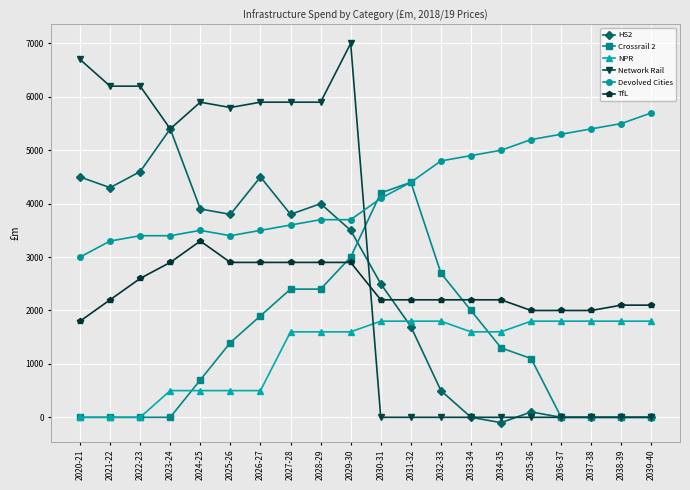

What is the value of the TfL point at the 11th from the left?

2200